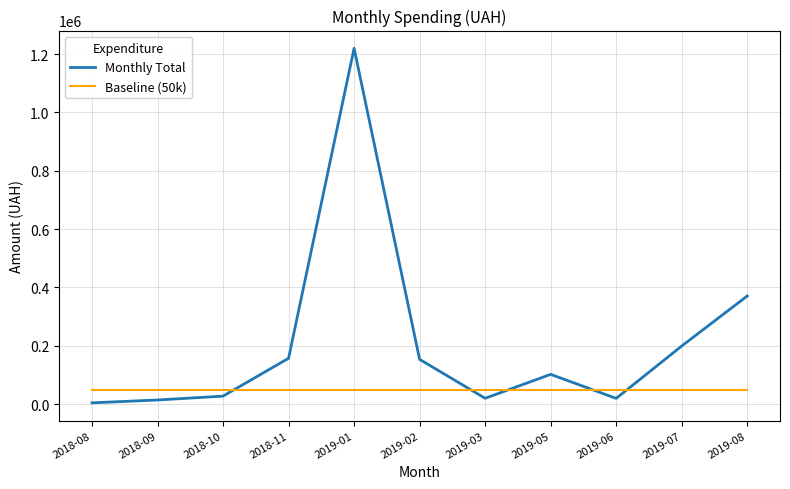

Which series has the widest spread of values?

Monthly Total